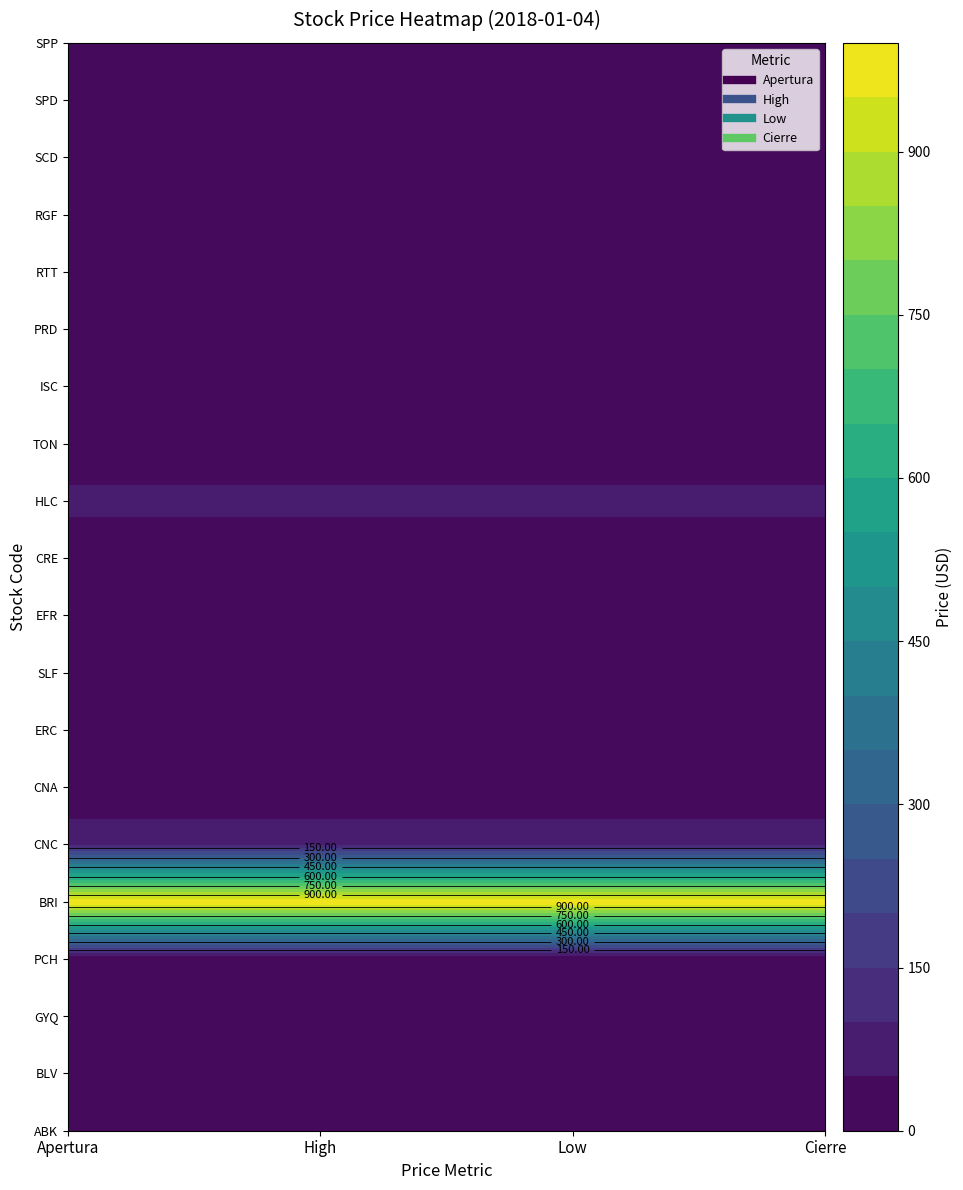

Which series changed the most between PCH and CNA?

Apertura